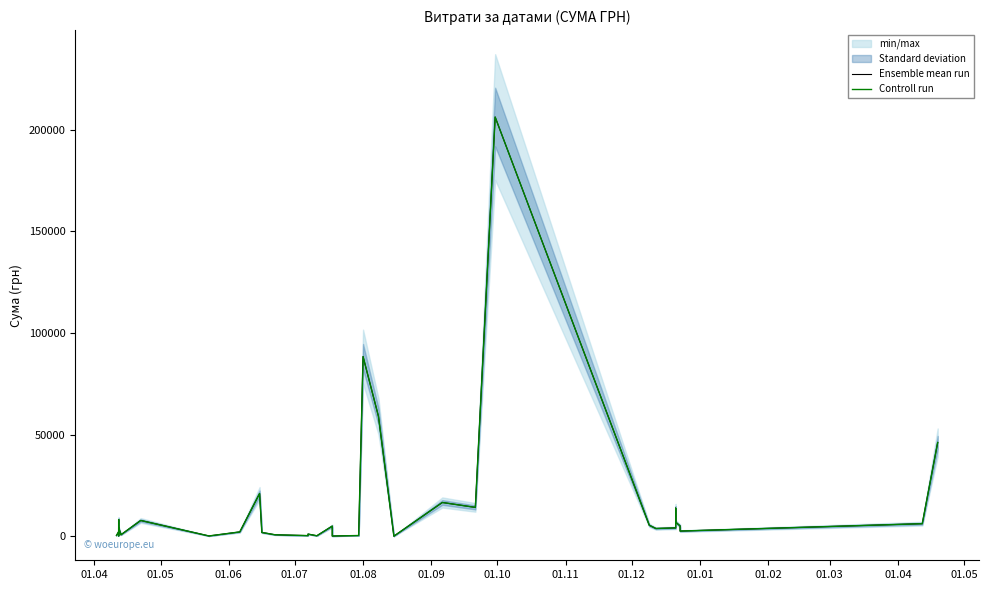

What is the label of the 25th point from the left?

01.08